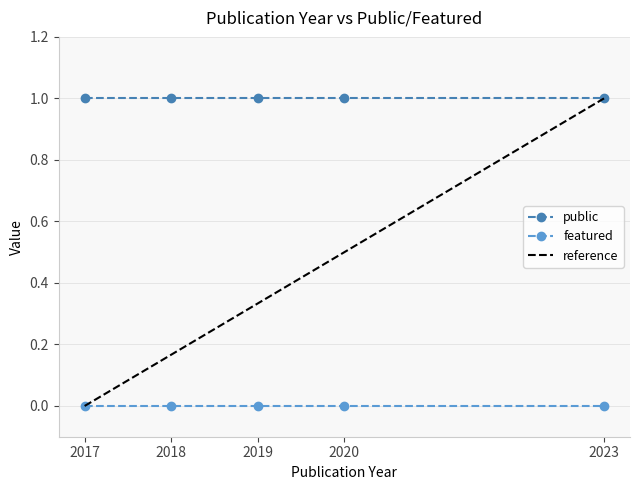

What is the value of the public point at the 5th from the left?

1